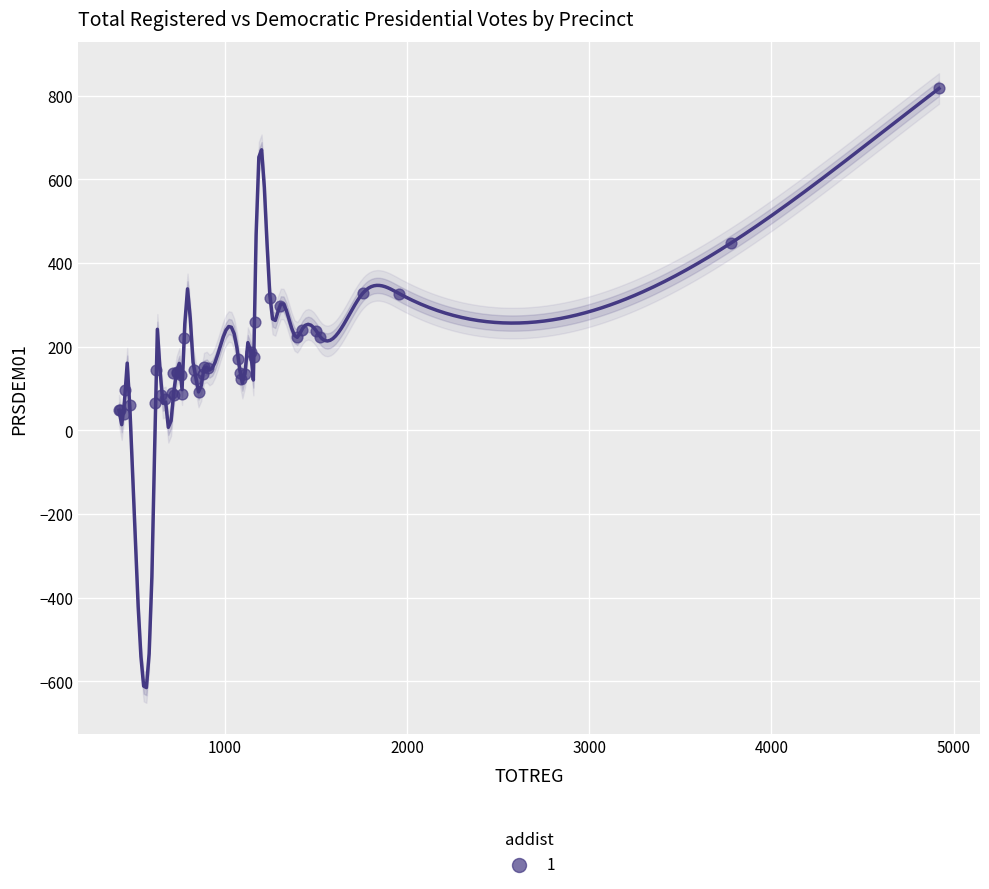

What Y value in the scatter plot is closest to 427?

447